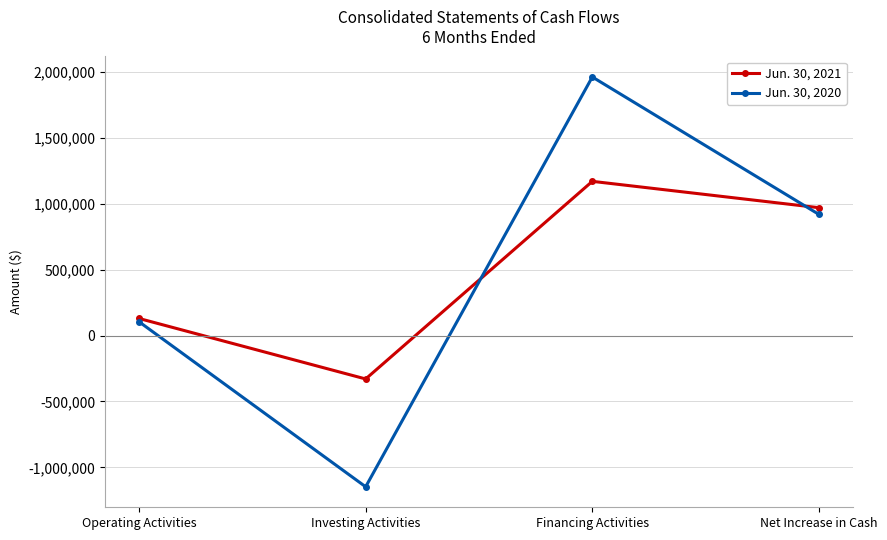

What is the spread (max minus min) of values at Net Increase in Cash?

51038